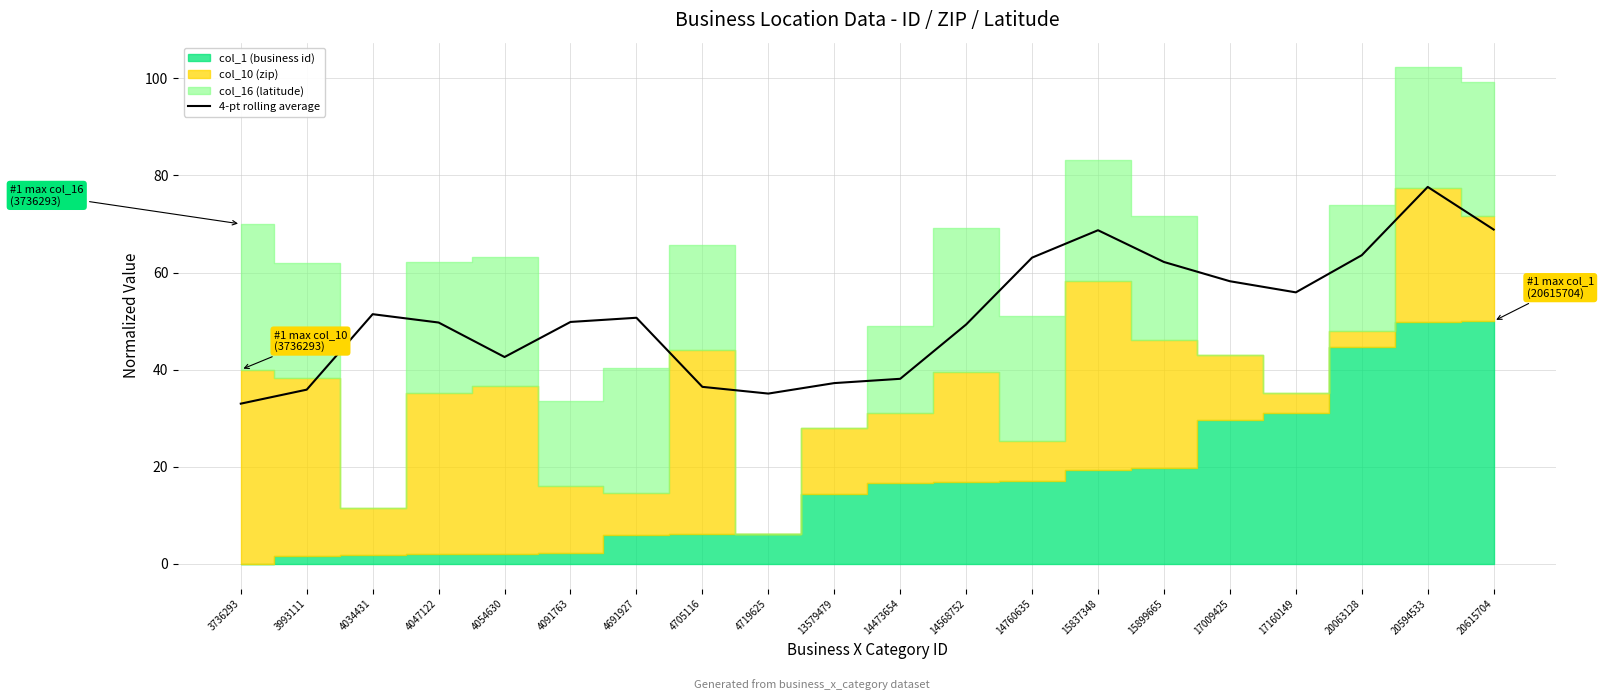

At which label does the data first exceed 50?

4034431